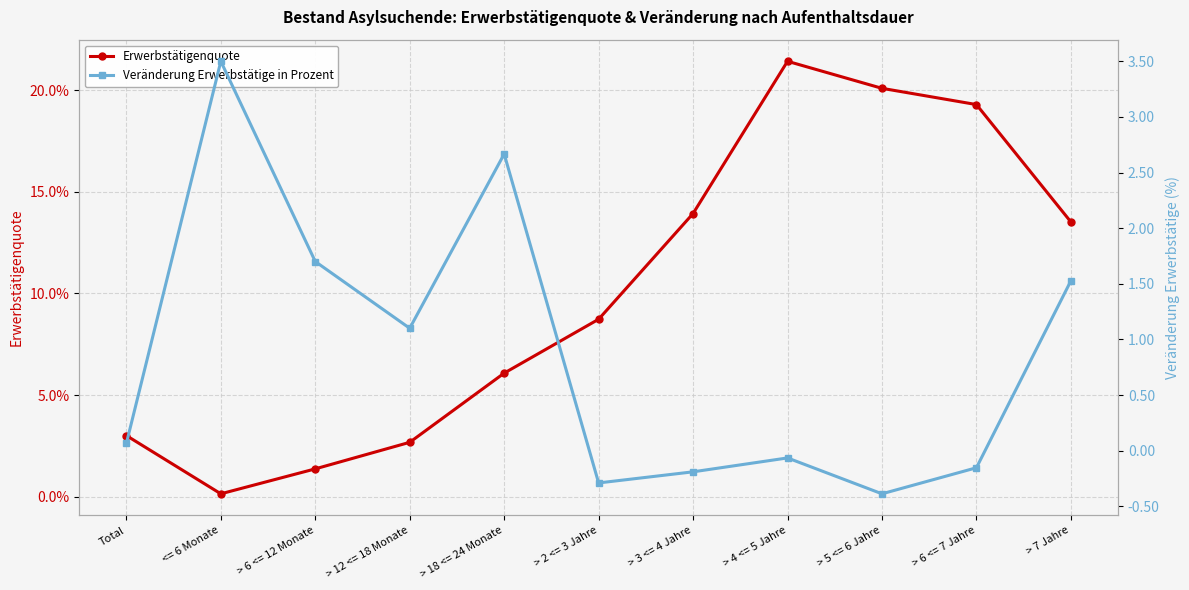

Between > 3 <= 4 Jahre and > 5 <= 6 Jahre, which is larger?

> 5 <= 6 Jahre